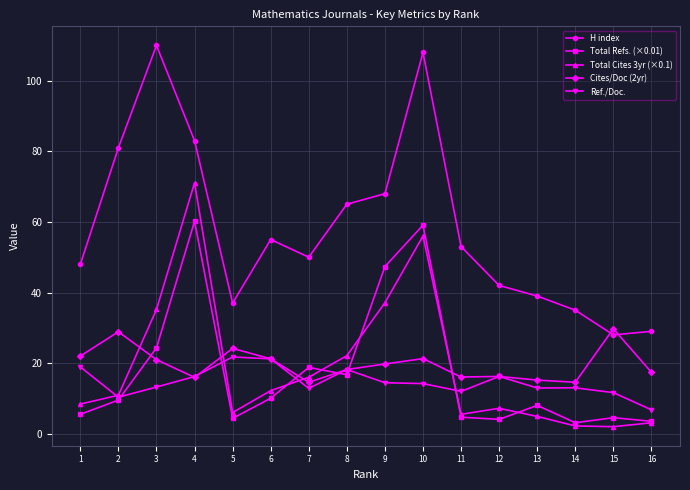

True or false: H index has a value of 12.7 at 5.

False